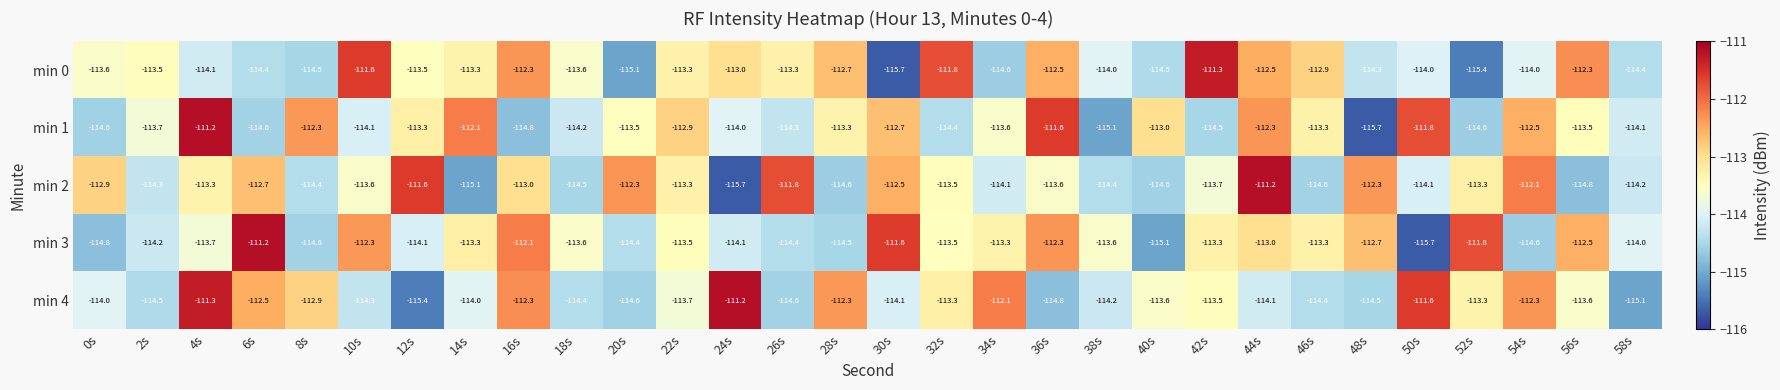

Is it true that min 1 equals -112.9 at 22s?

True